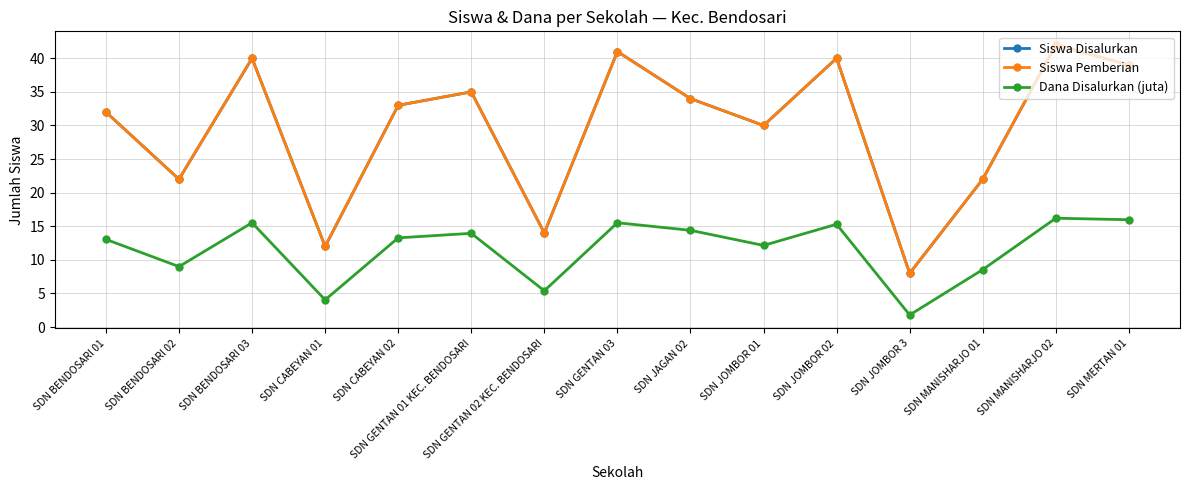

True or false: Siswa Disalurkan and Siswa Pemberian intersect in this chart.

False